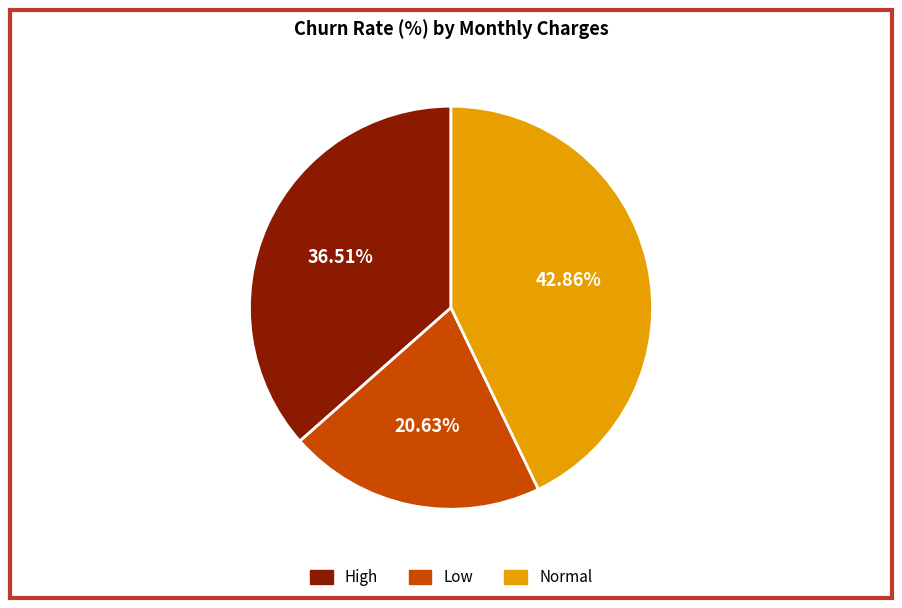

Between Low and High, which is larger?

High